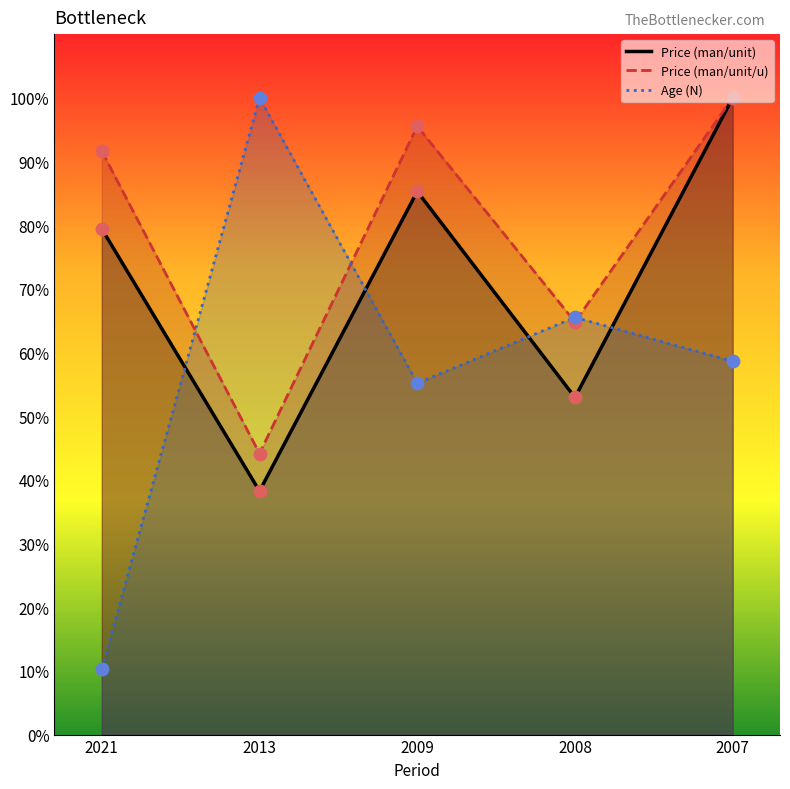

What is the total value across all series at 2008?

183.3